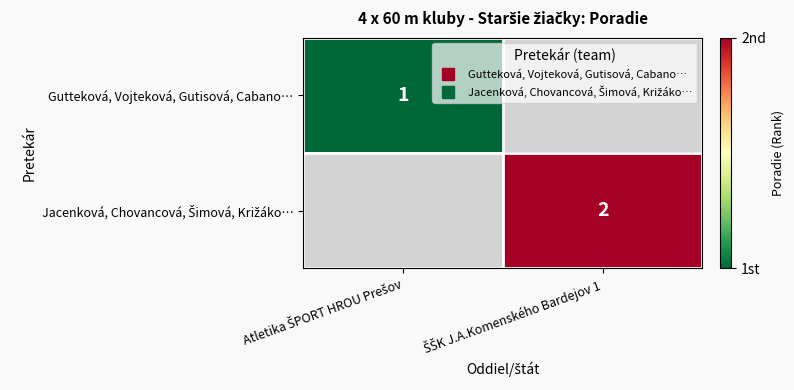

Which series has the largest total across all categories?

Jacenková, Chovancová, Šimová, Križáko…